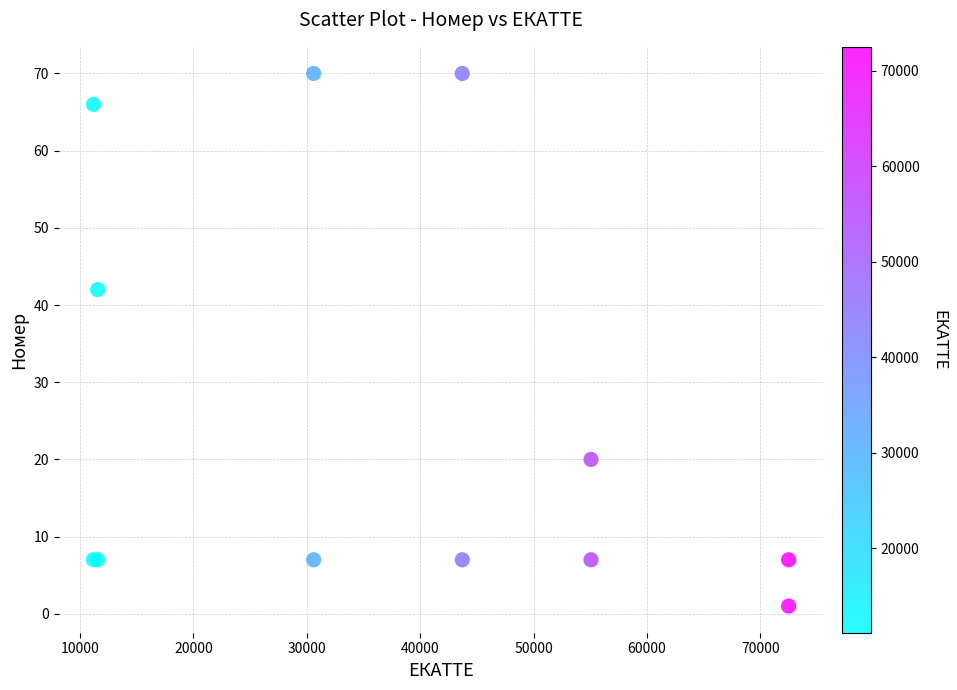

What Y value in the scatter plot is closest to 35?

42